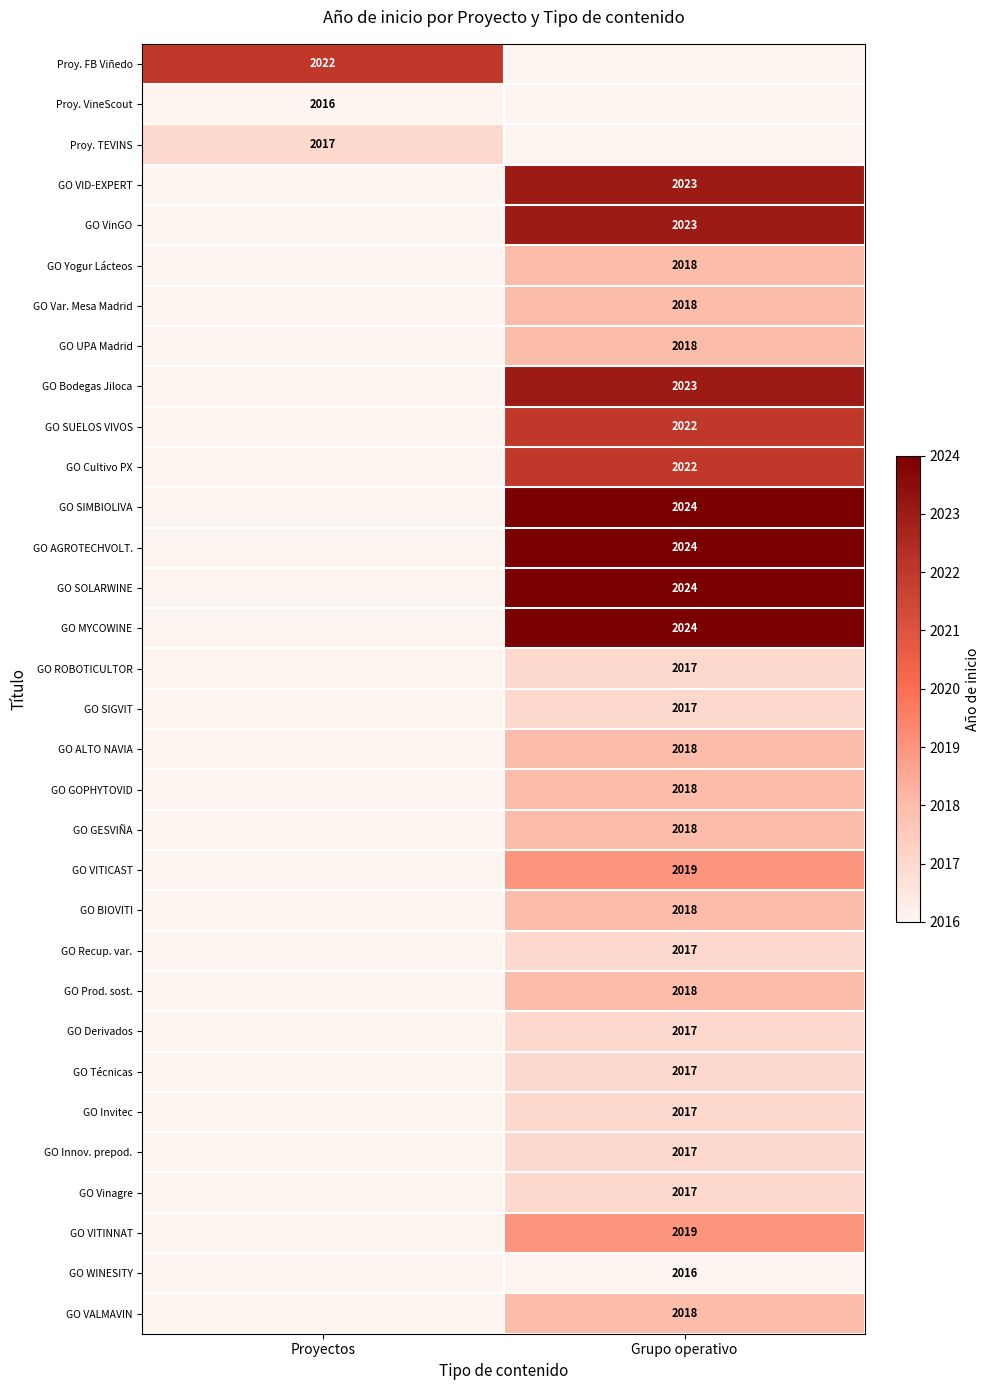

How many distinct data groups are displayed?

32